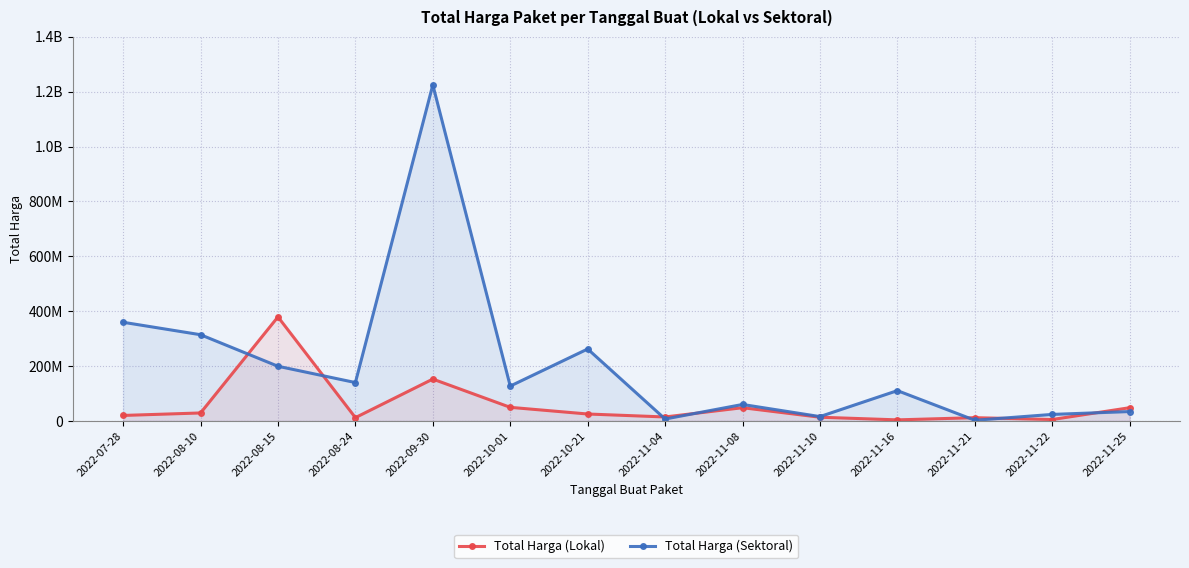

What is the total value across all series at 2022-08-24?

151800000